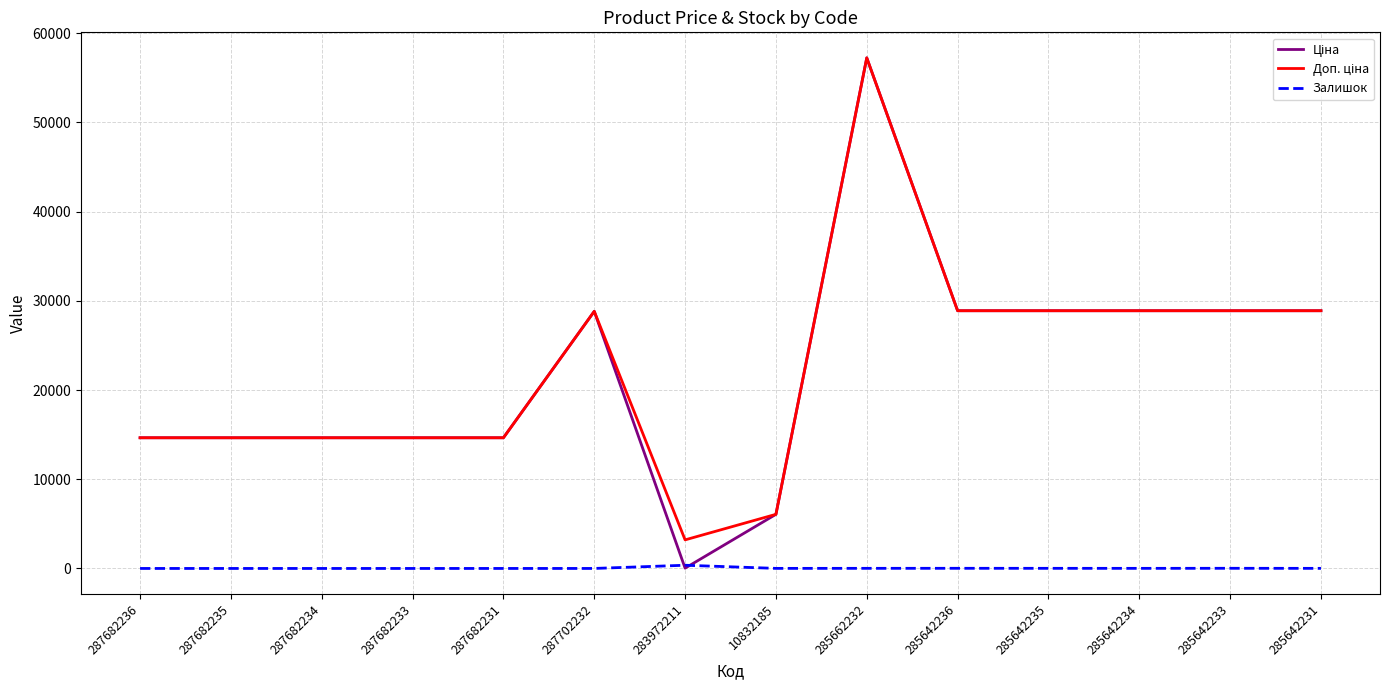

What is the difference between the highest and lowest values at 287682233?

14649.6